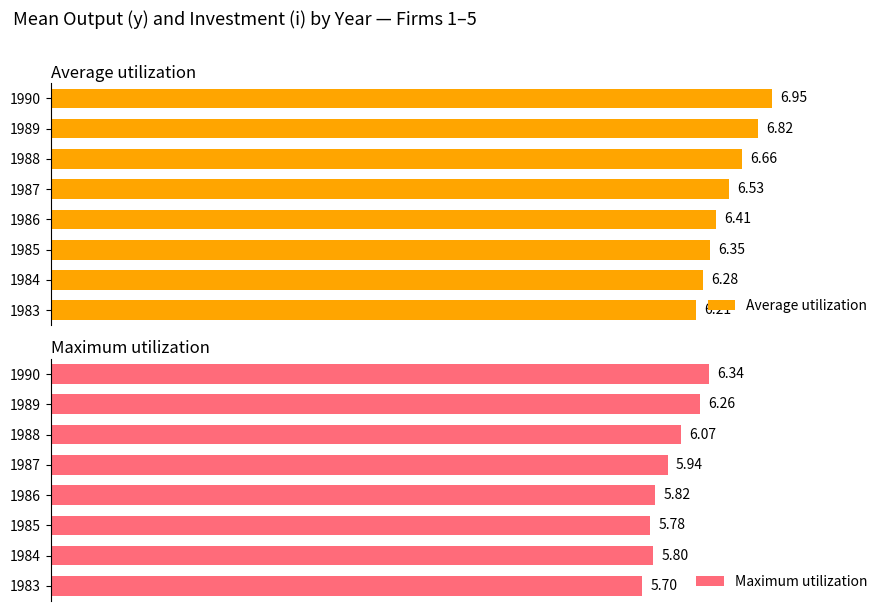

List the series in order of their peak value, highest first.

Average utilization, Maximum utilization